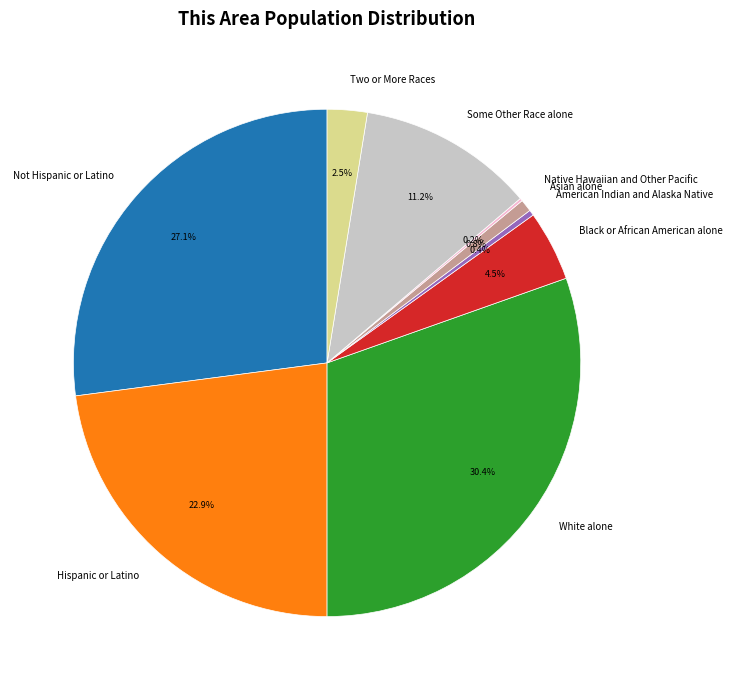

To the nearest percent, what is the difference between the Asian alone and Hispanic or Latino slice percentages?

22%